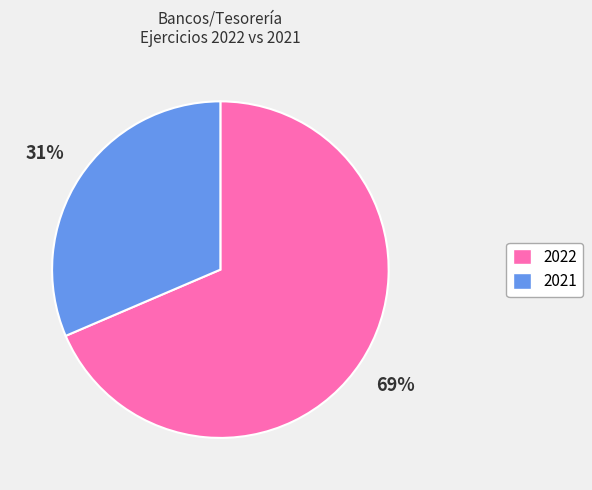

To the nearest percent, what percentage of the pie is 2022?

69%